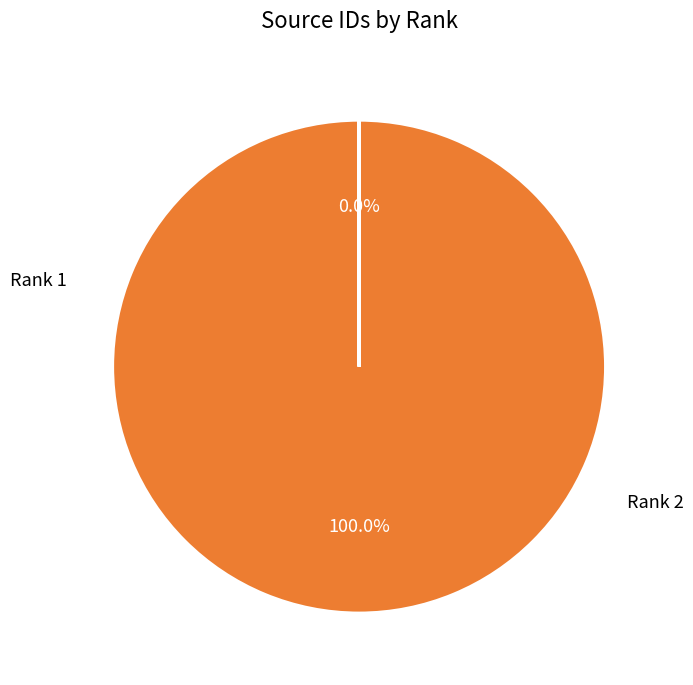

Is it true that Rank 2 is 100% of the pie?

True